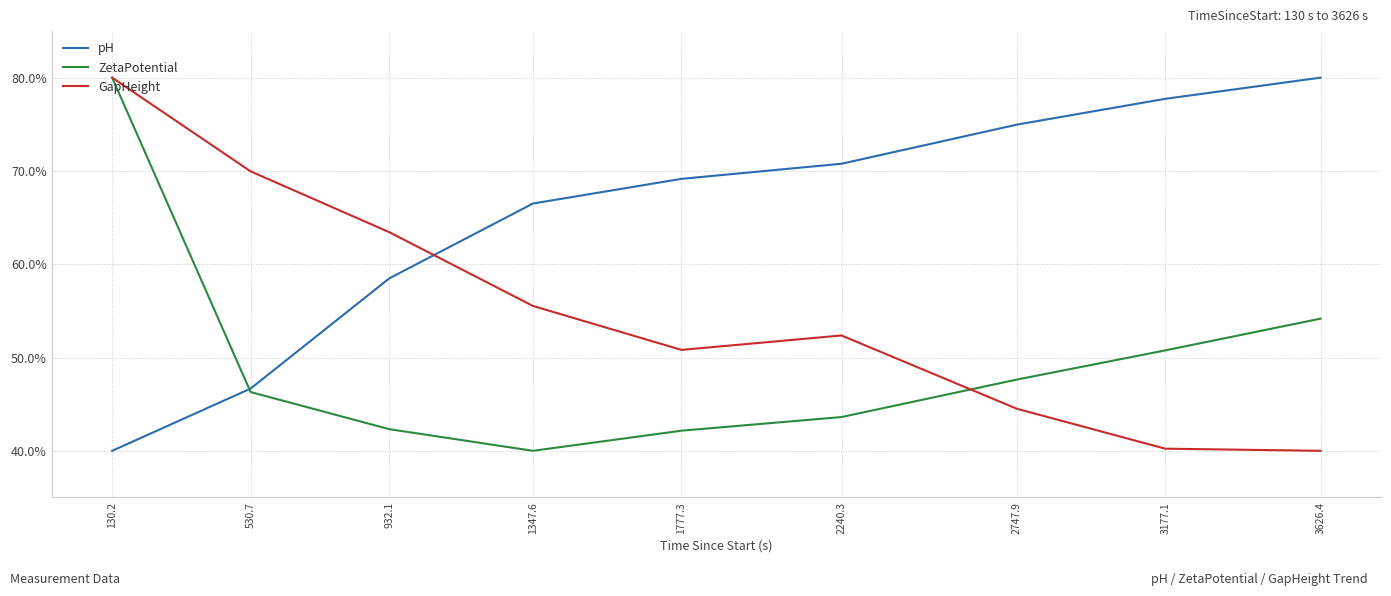

What is the minimum value shown in the chart?

40.0